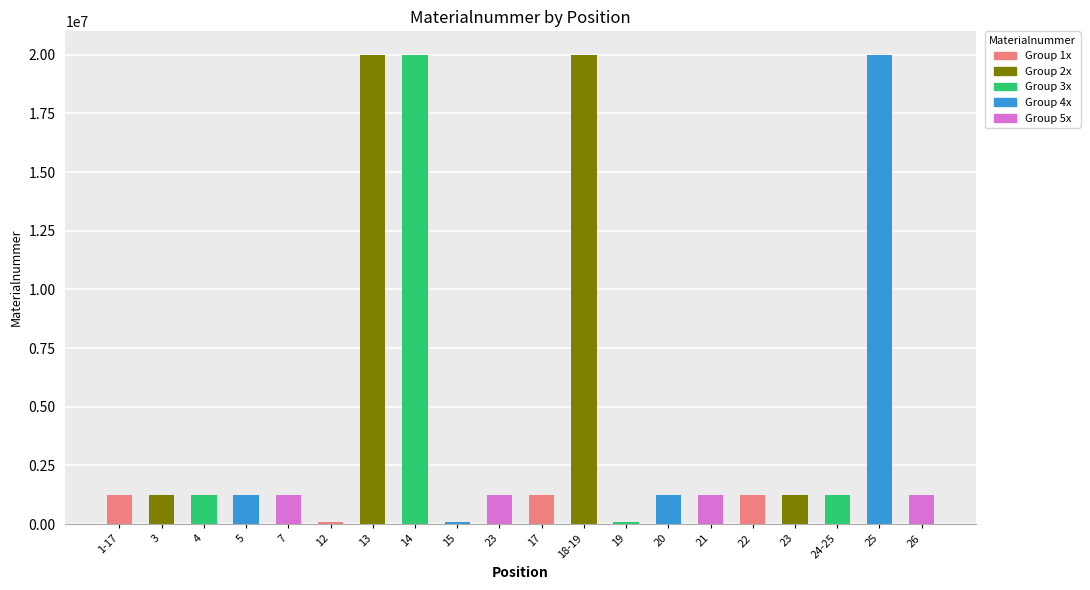

How many categories are shown in the chart?

20